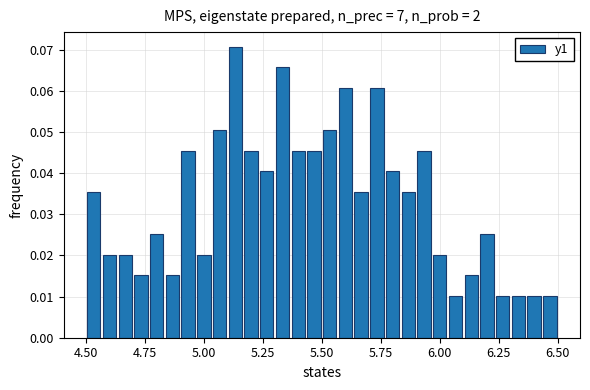

Around what value on the x-axis is the tallest bar? Give the approximate position of its centre, as read against the axis.

5.15